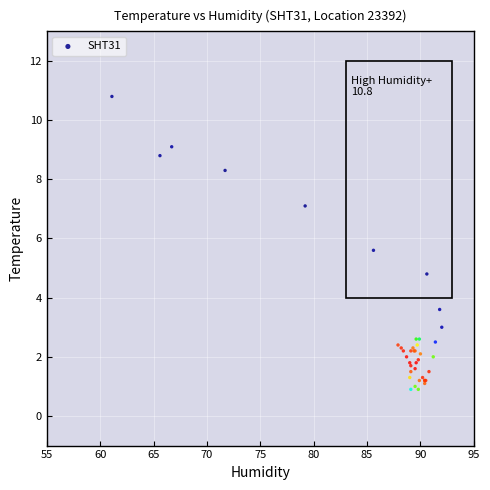

What Y value in the scatter plot is closest to 5?

4.8